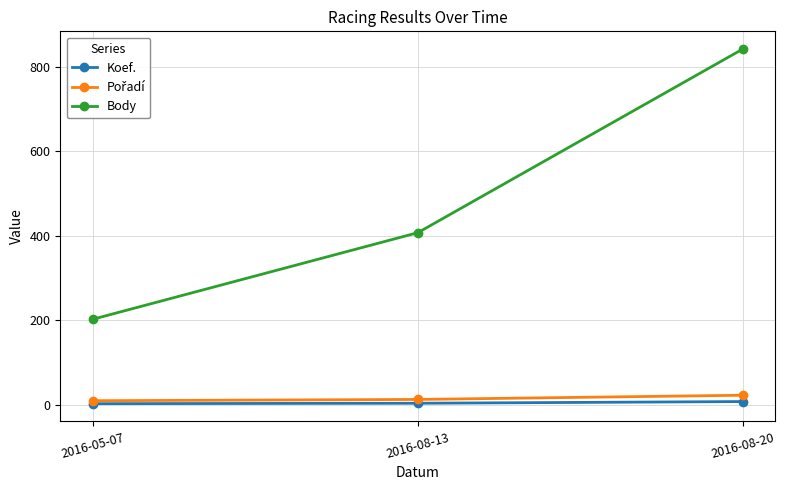

What is the label of the 1st point from the left?

2016-05-07